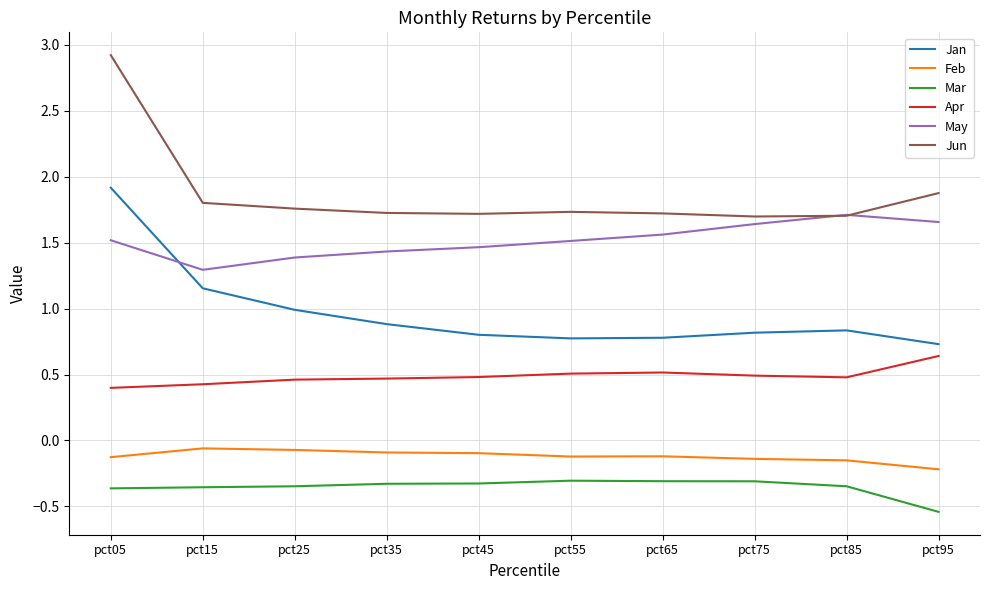

Is the value of Apr at pct65 greater than the value of May at pct45?

No